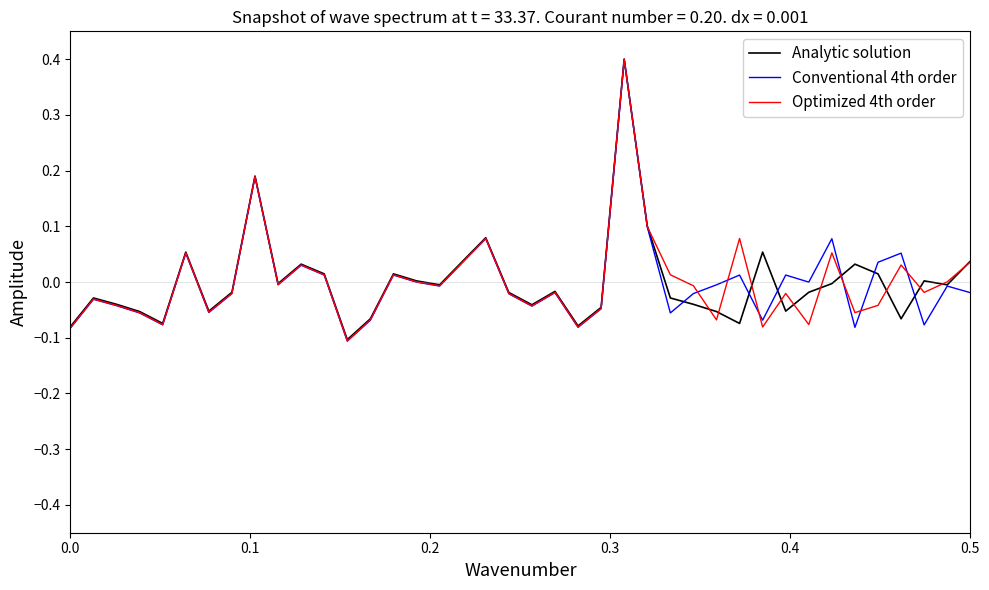

Which series has the widest spread of values?

Conventional 4th order